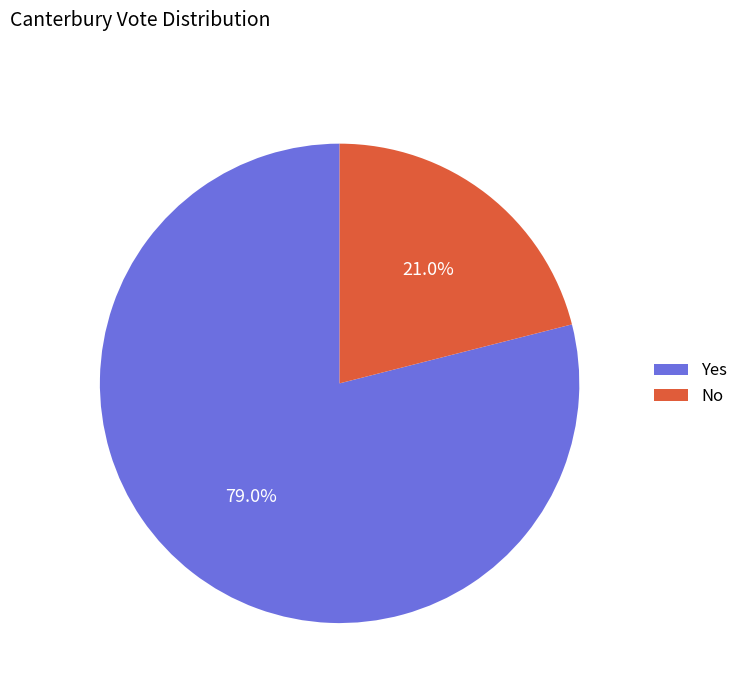

Which slice is the smallest?

No